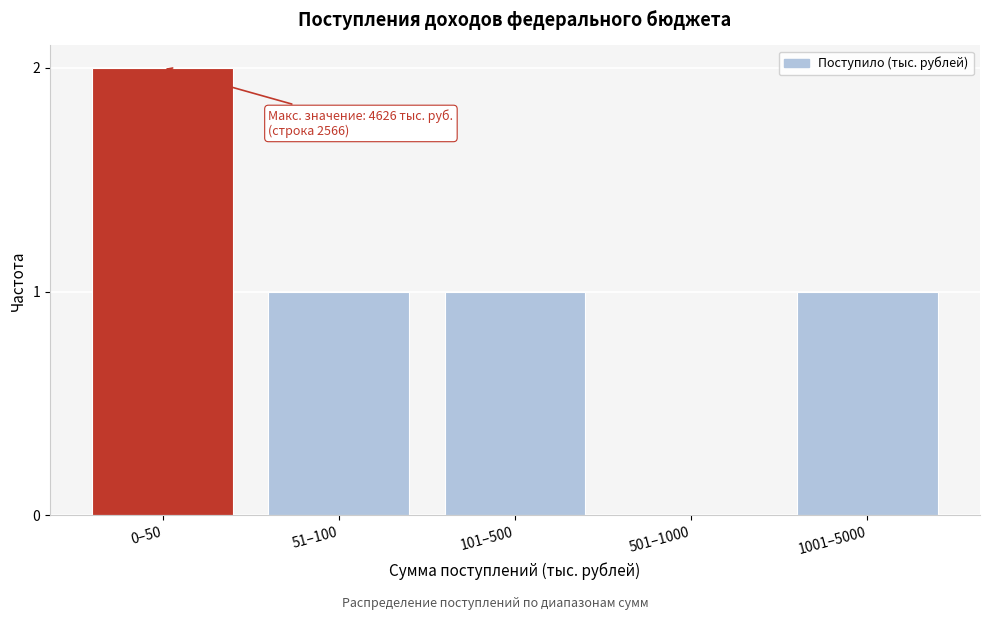

Reading left to right, extract all data points from this chart.

0–50=2	51–100=1	101–500=1	501–1000=0	1001–5000=1